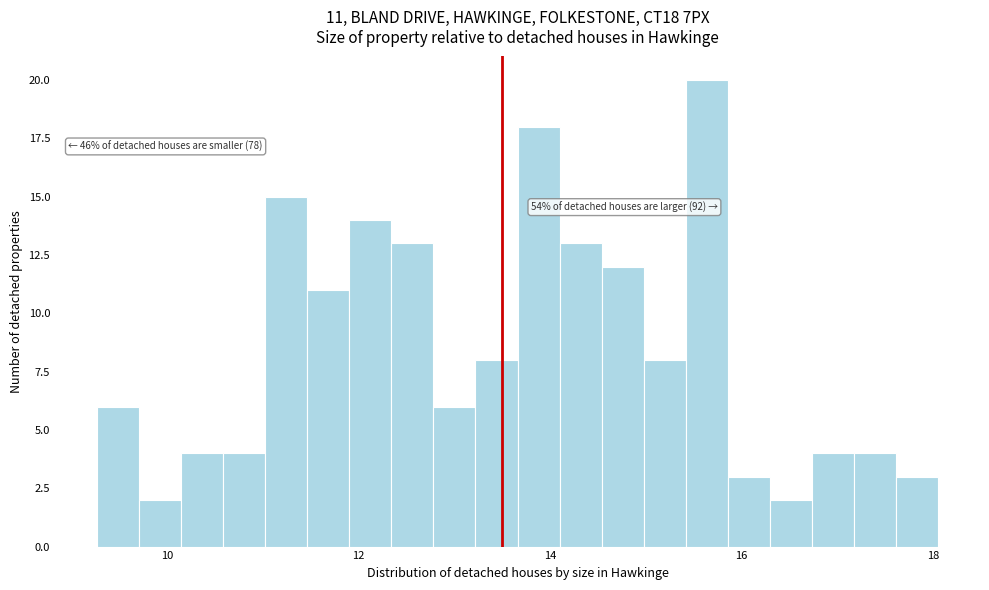

Around what value on the x-axis is the tallest bar? Give the approximate position of its centre, as read against the axis.

15.6